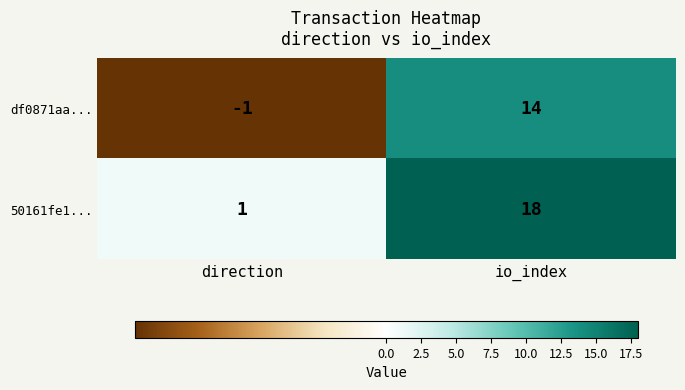

Between direction and io_index, which series saw the biggest shift?

50161fe1...